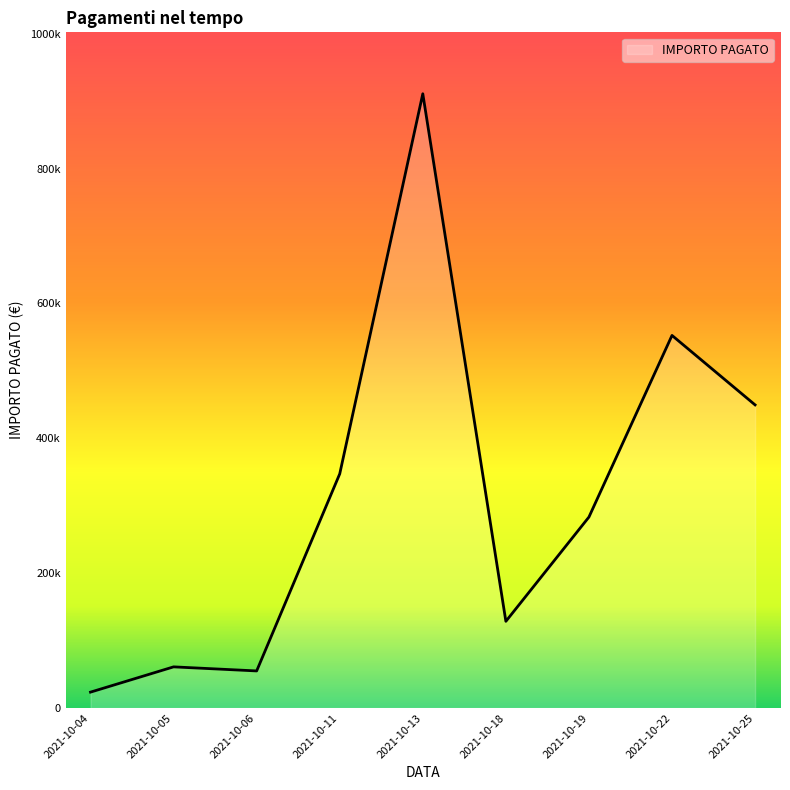

At which category does the data reach its first local valley?

2021-10-04